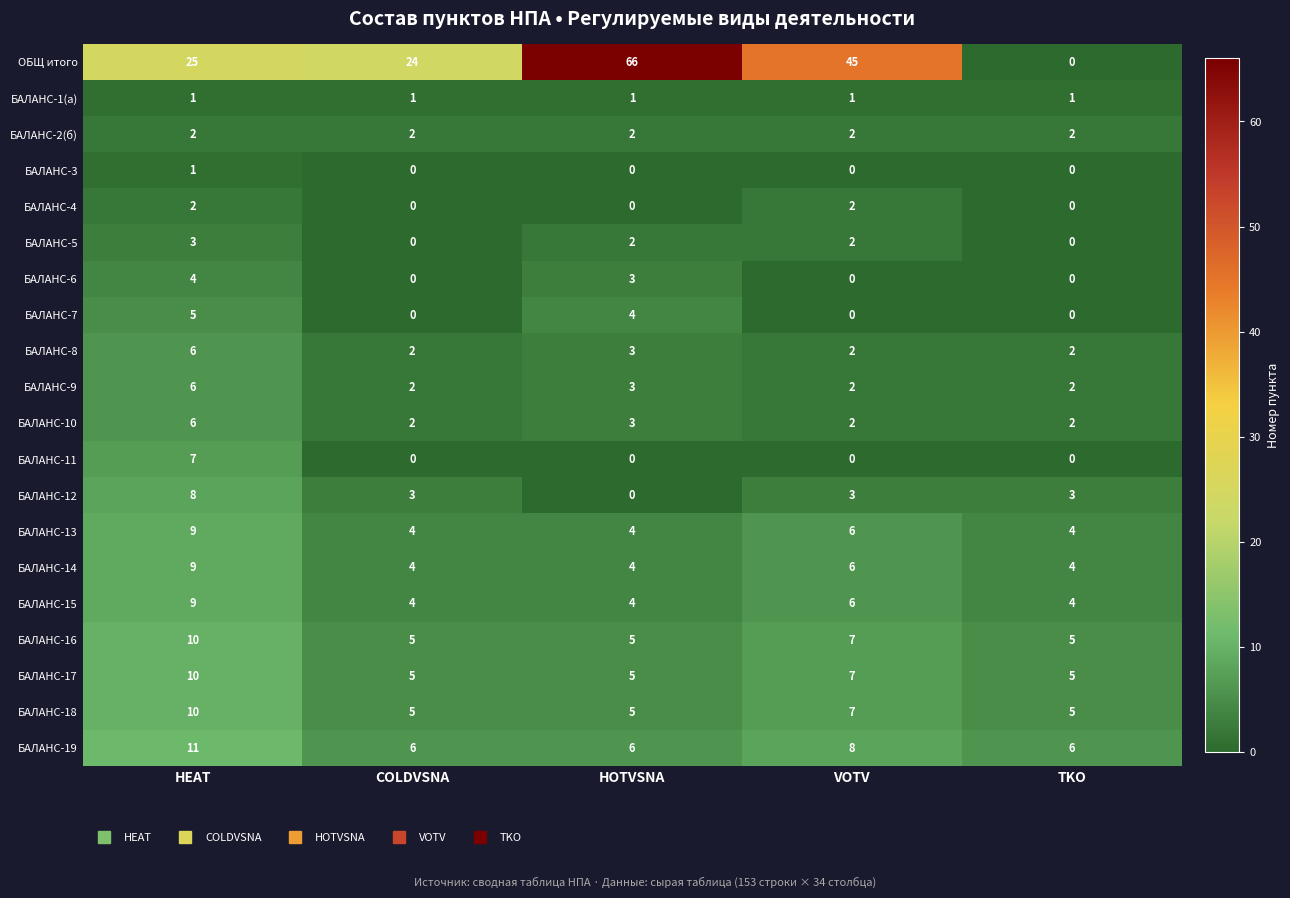

Count the БАЛАНС-13 values in the range 4 to 6.

4